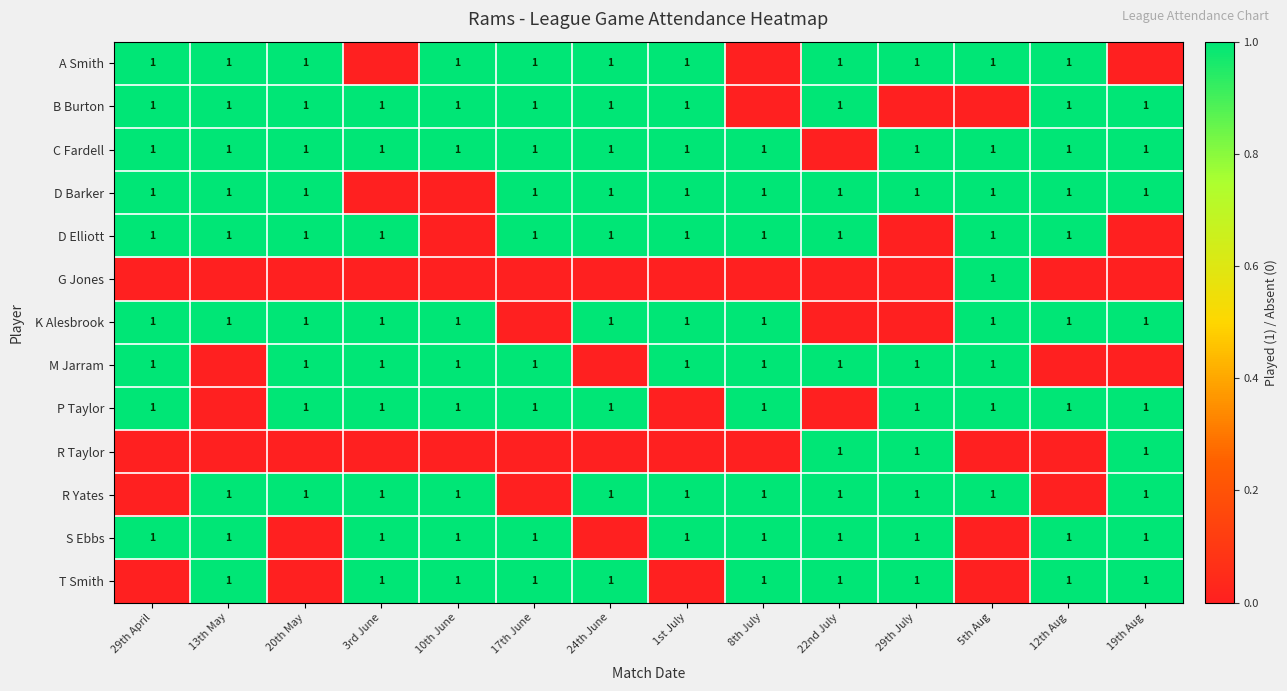

The K Alesbrook series shows 1 at 24th June. True or false?

True